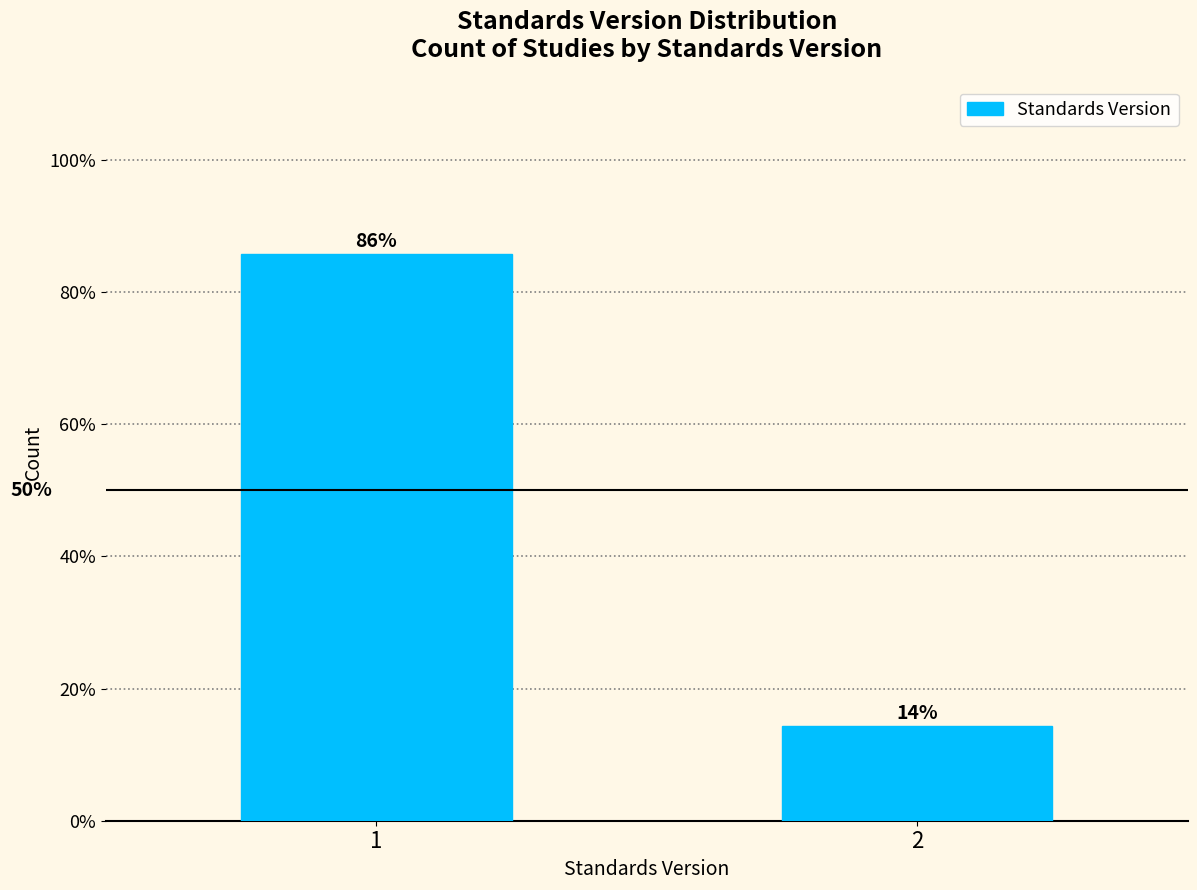

What value does the data have at 2?

14.3